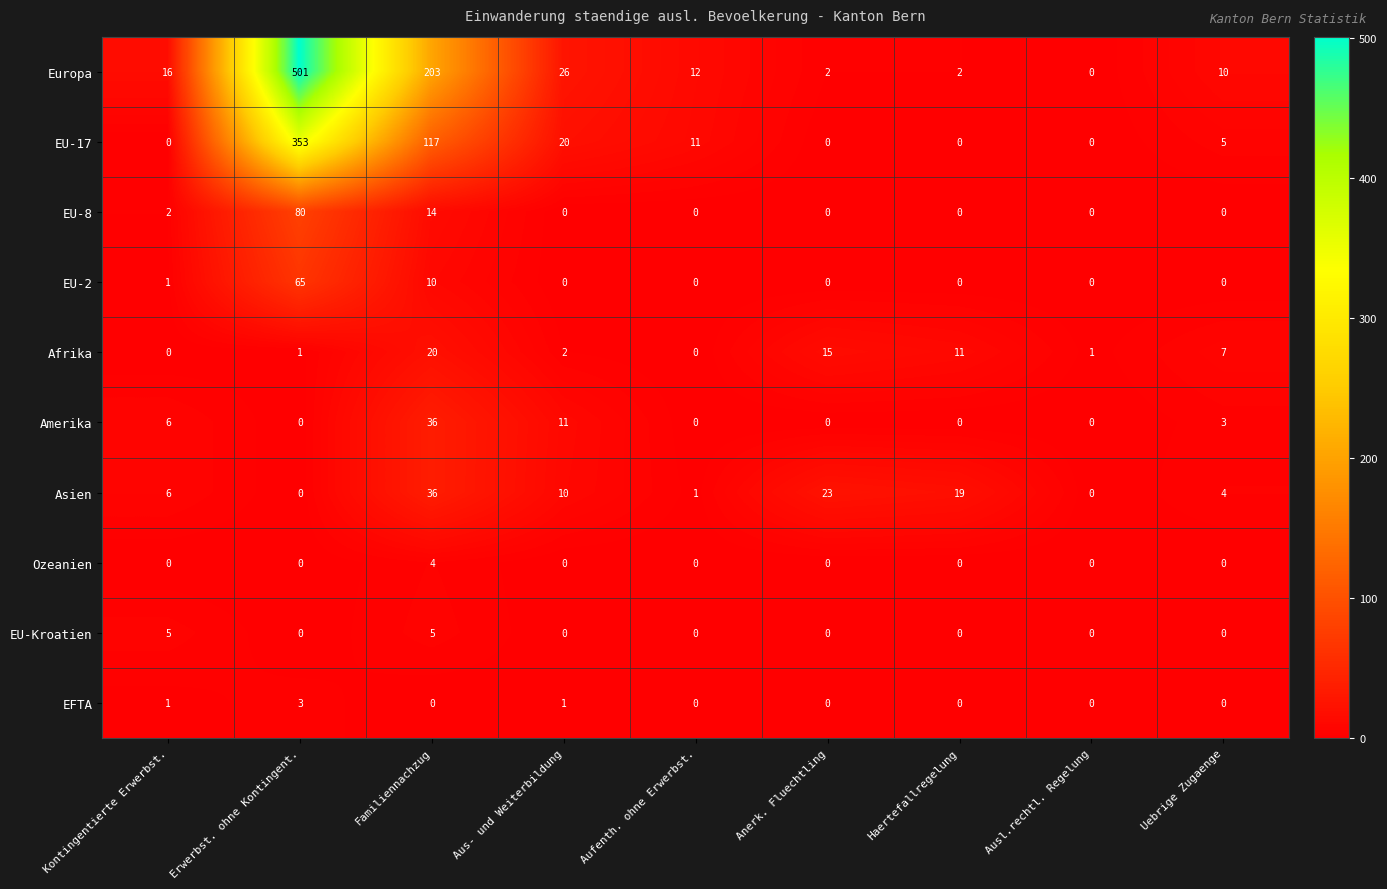

What is the difference between the maximum and second lowest values in the EU-17 series?

353